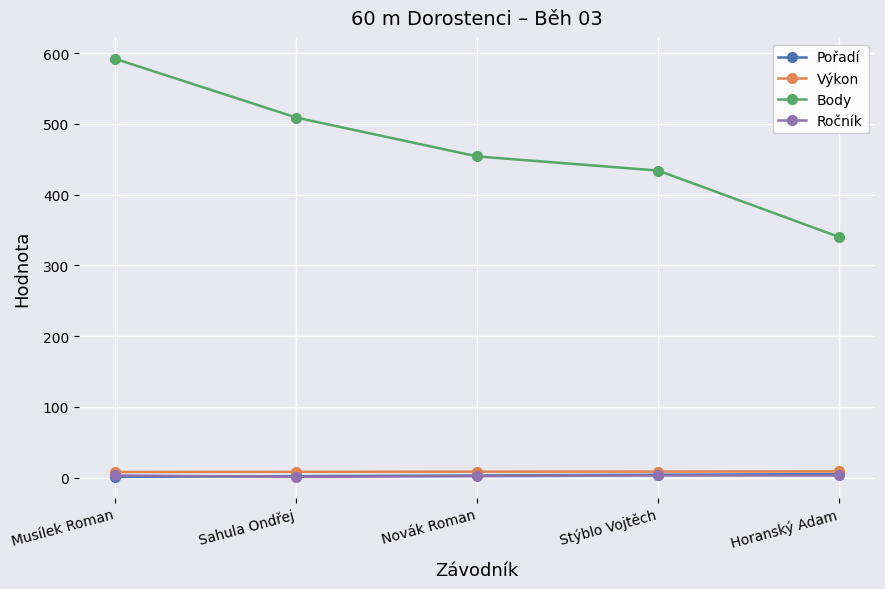

What is the lowest value of the Výkon series?

7.9